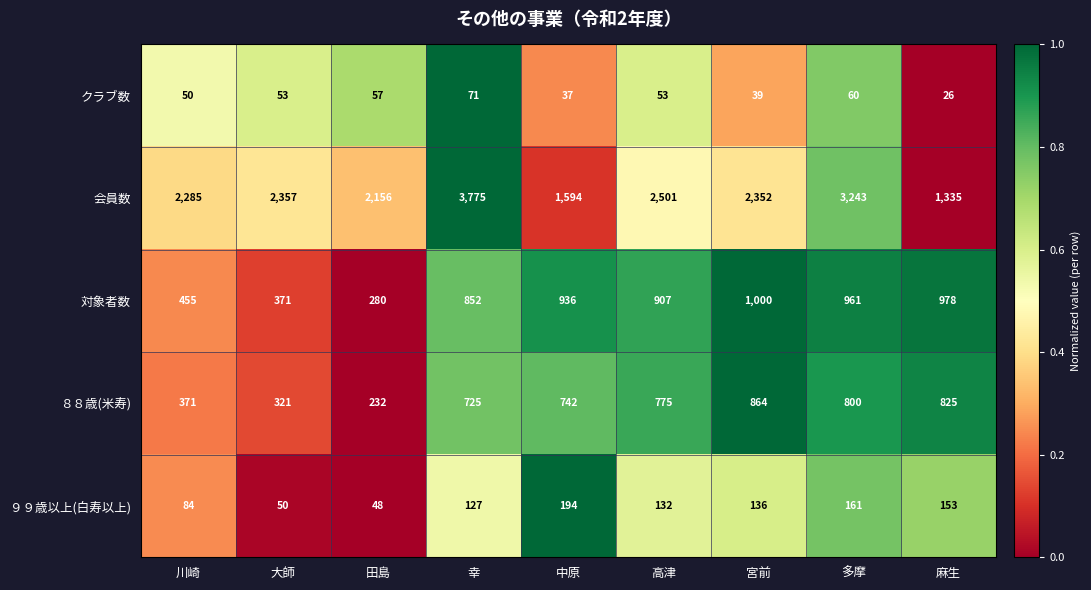

What is the approximate value of 会員数 at 麻生, to the nearest 100?

1300